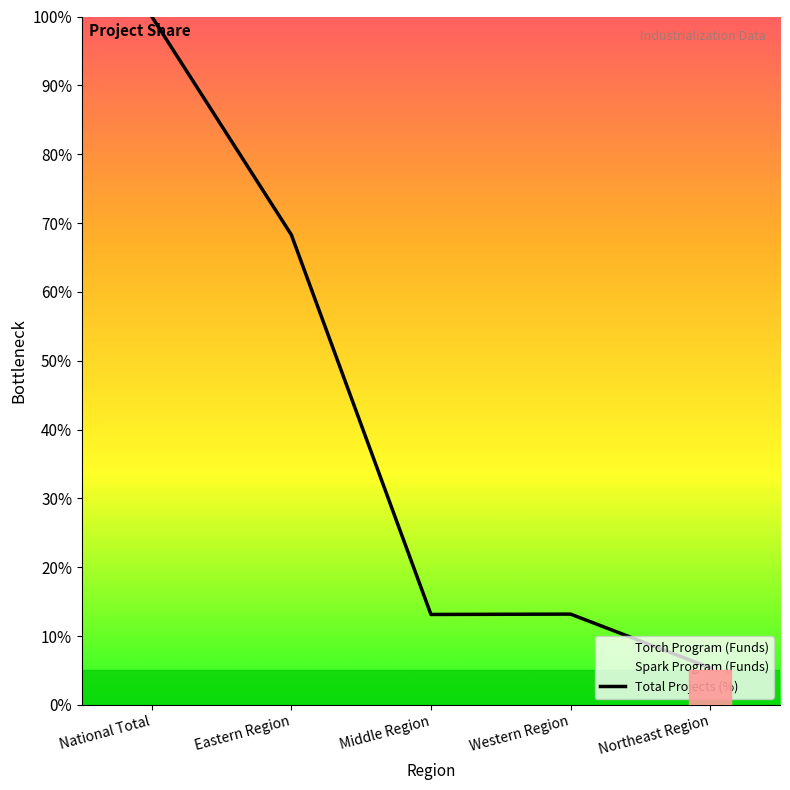

What is the average value?

40.0